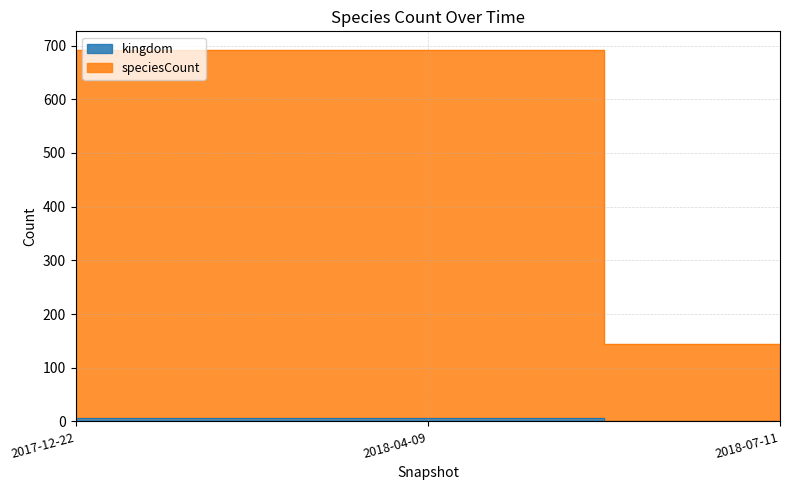

List the series in order of their peak value, highest first.

speciesCount, kingdom